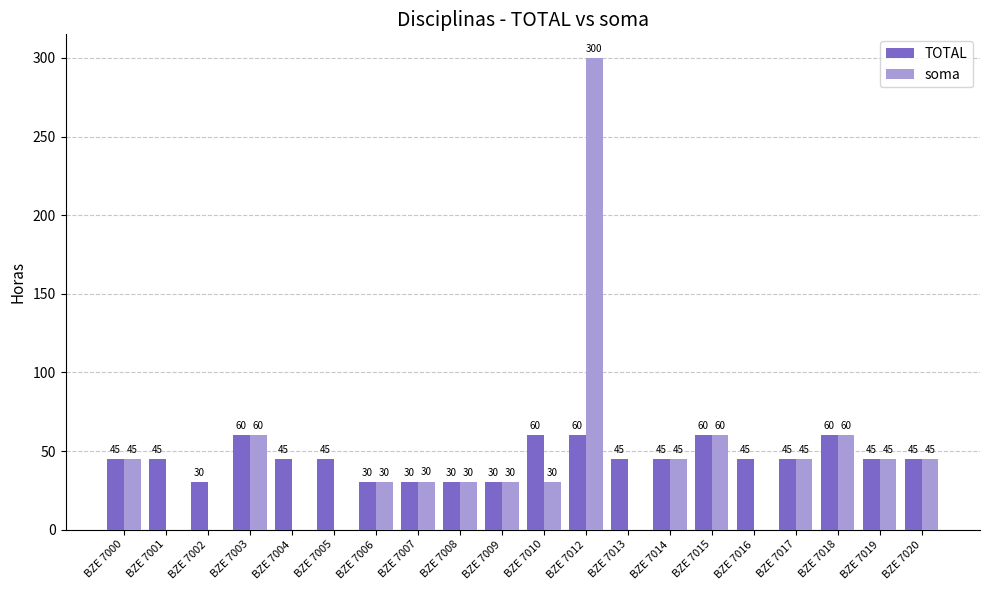

What is the highest value of the TOTAL series?

60.0